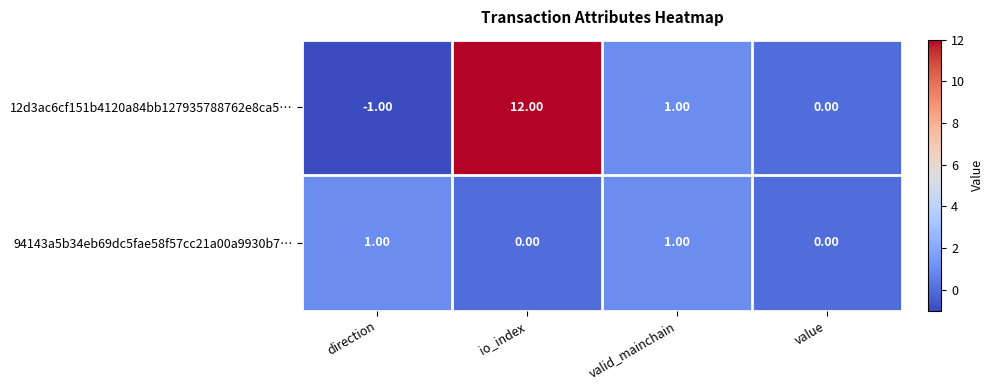

Count the number of data series in this chart.

2